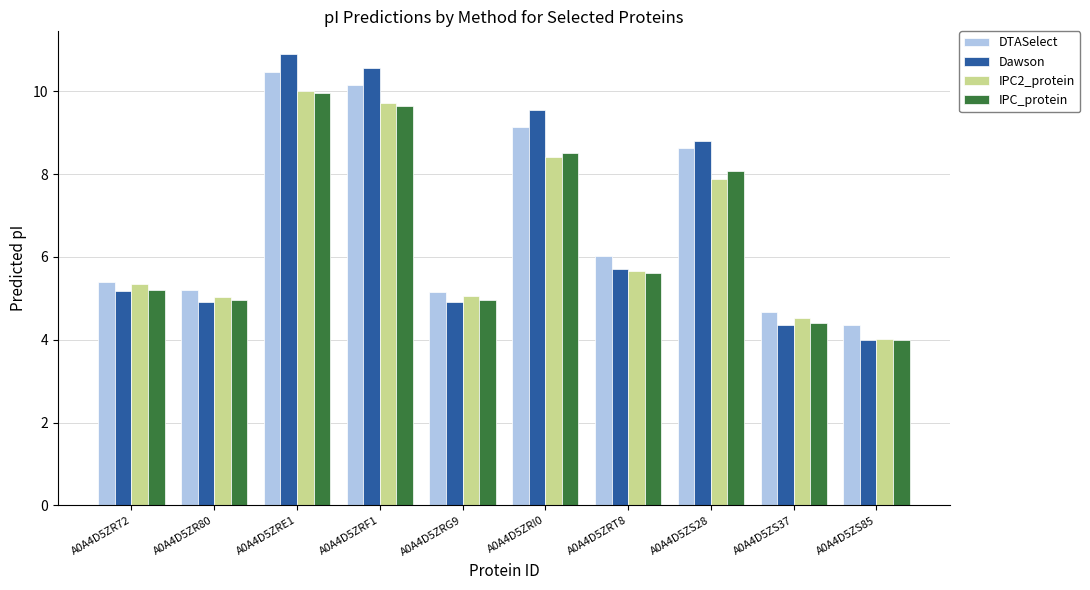

True or false: DTASelect has a value of 10.5 at A0A4D5ZRE1.

True